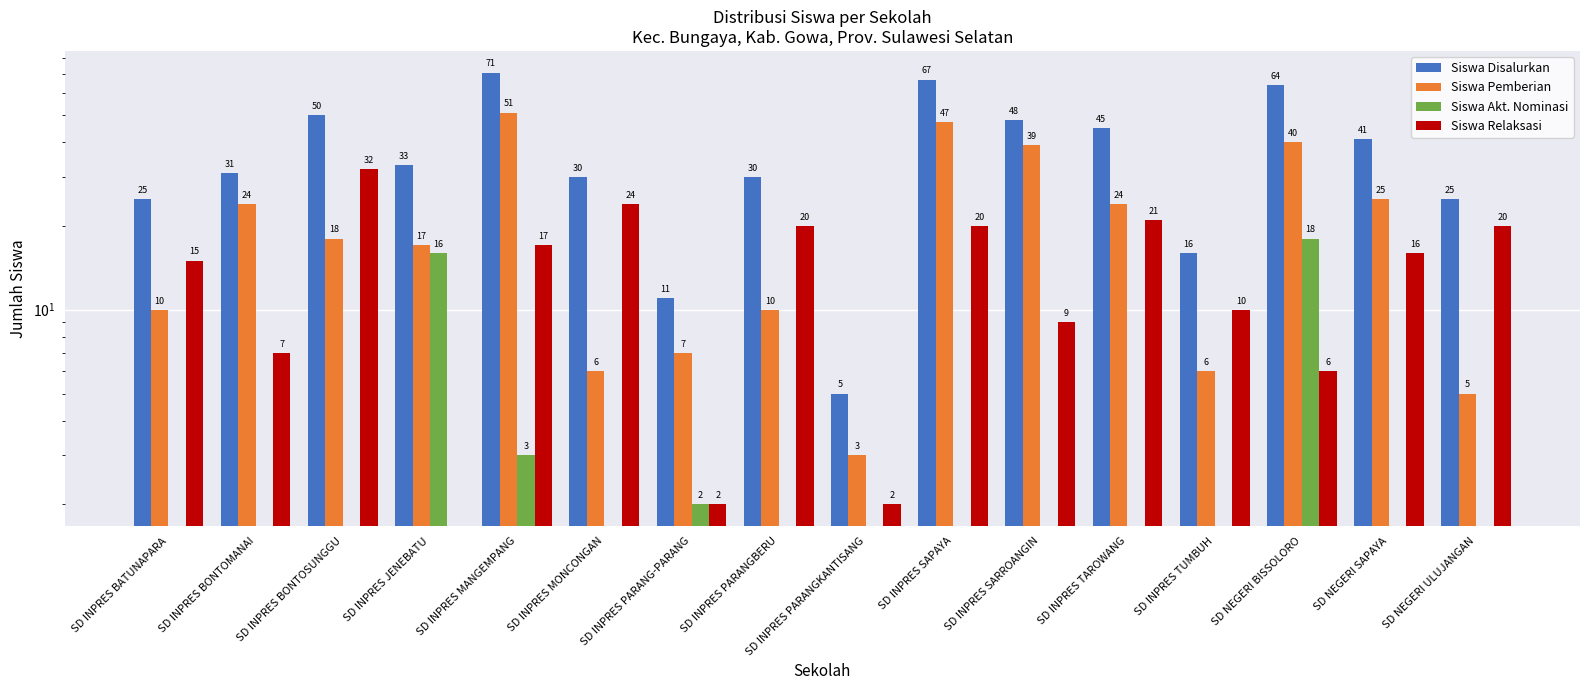

What is the label of the 4th bar from the left?

SD INPRES JENEBATU